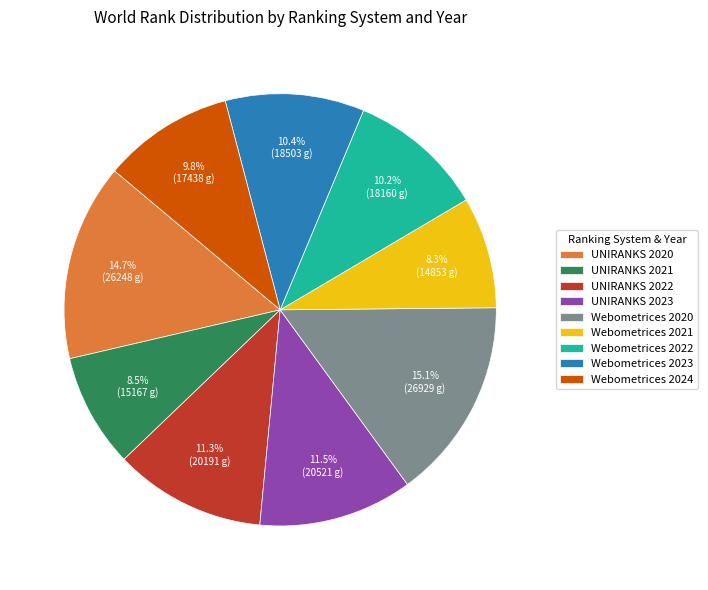

What is the ratio of the value at UNIRANKS 2021 to the value at UNIRANKS 2022?

0.8